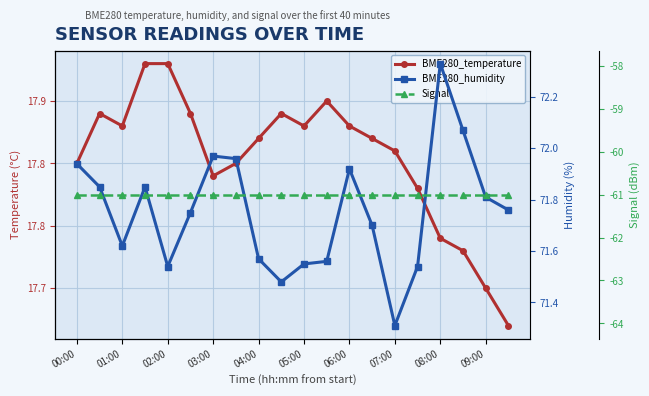

What are all the series names shown in the legend?

BME280_temperature, BME280_humidity, Signal